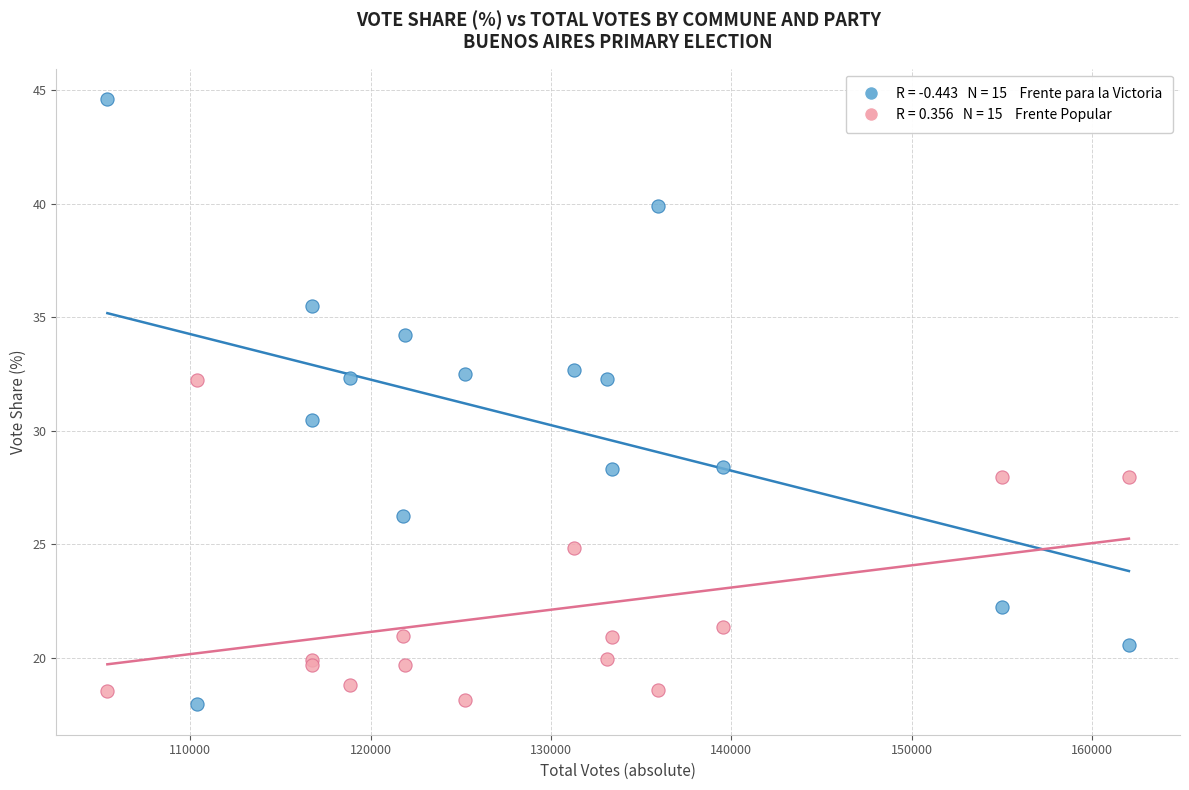

Across all series, what Y value is closest to 31?

30.5